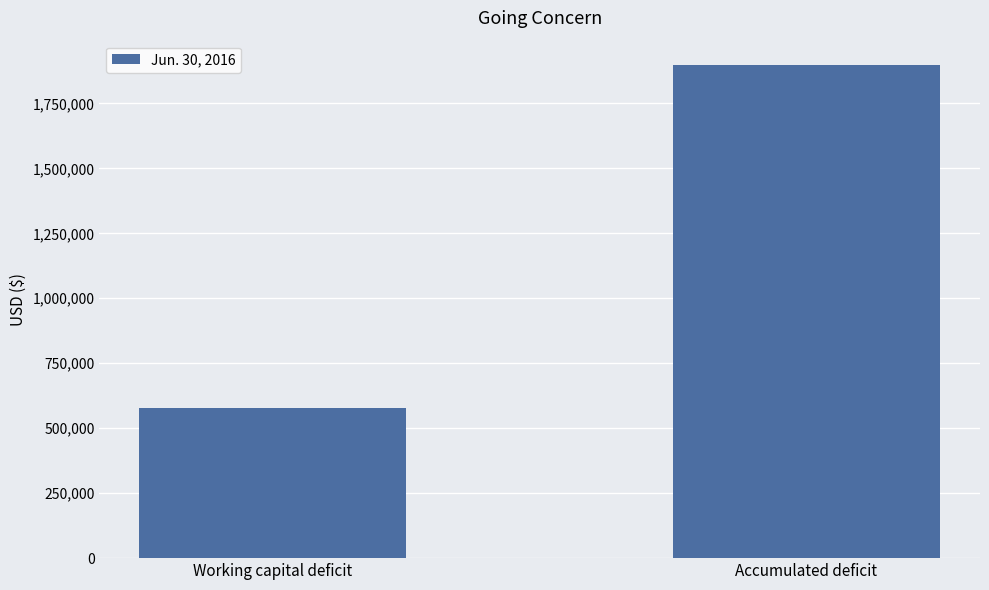

Count the values in the range 576361 to 1896425.

2